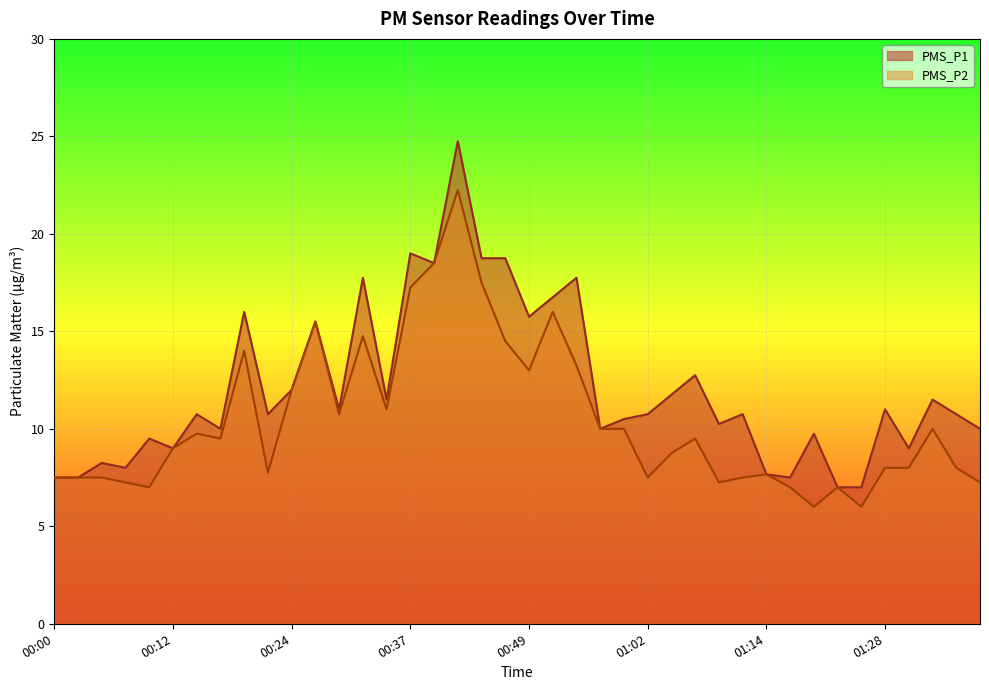

Which series has the largest total across all categories?

PMS_P1